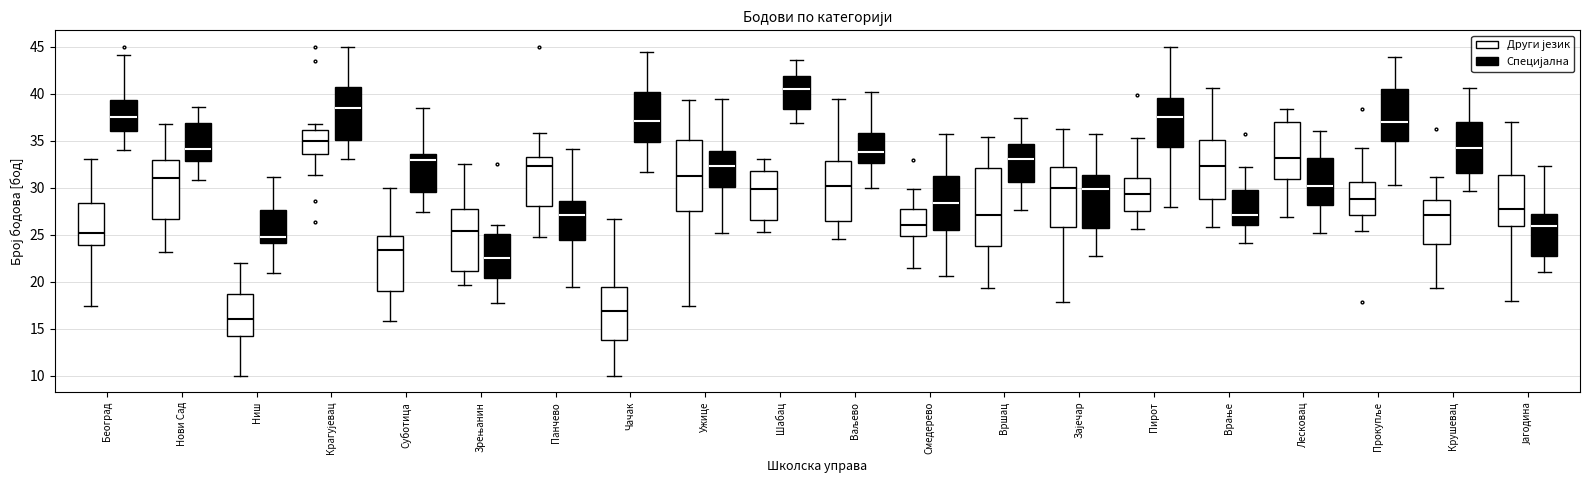

Comparing the boxes themselves (not the whiskers), which one is the tallest?

Вршац (Други језик)